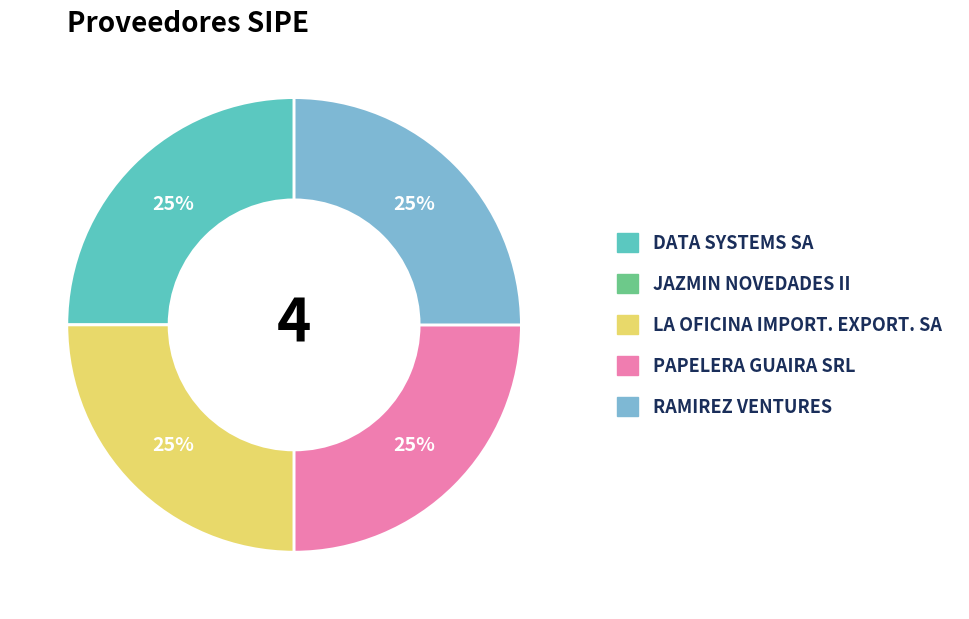

Does PAPELERA GUAIRA SRL account for over 50% of the chart?

No